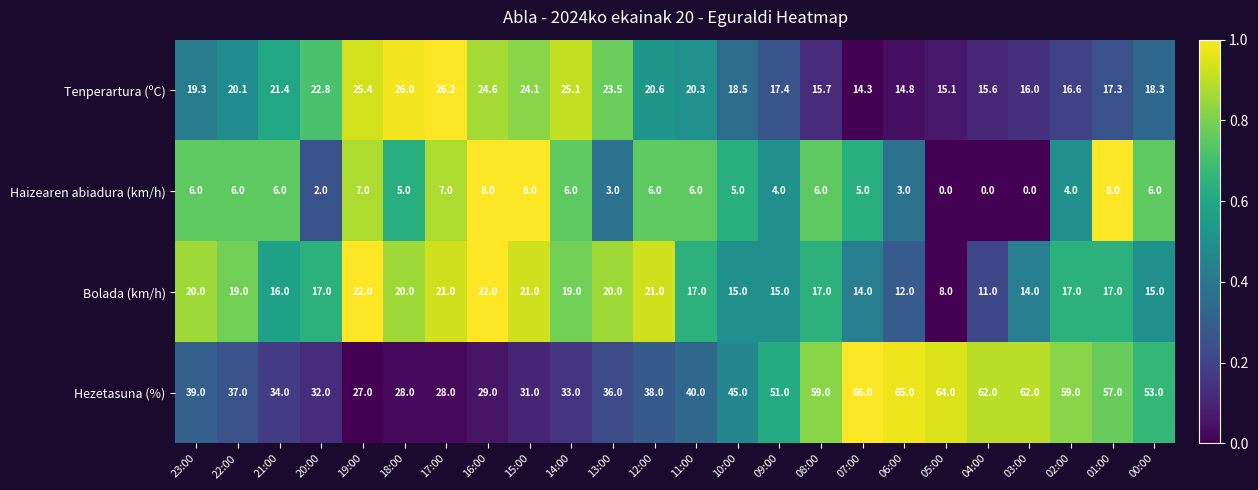

What is the approximate value of Bolada (km/h) at 21:00?

16.0